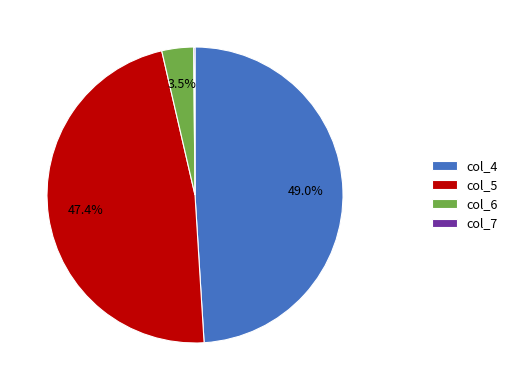

Which has a higher value, col_6 or col_4?

col_4